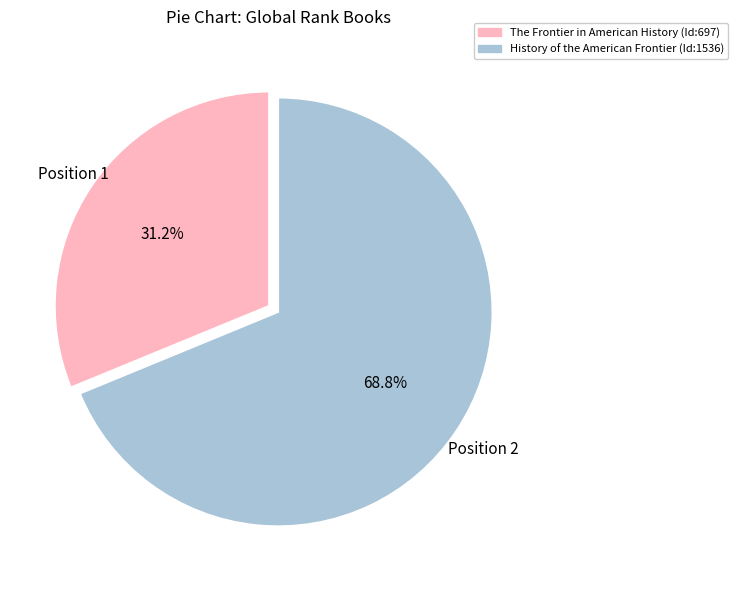

Rank the categories by value from lowest to highest.

The Frontier in American History, History of the American Frontier